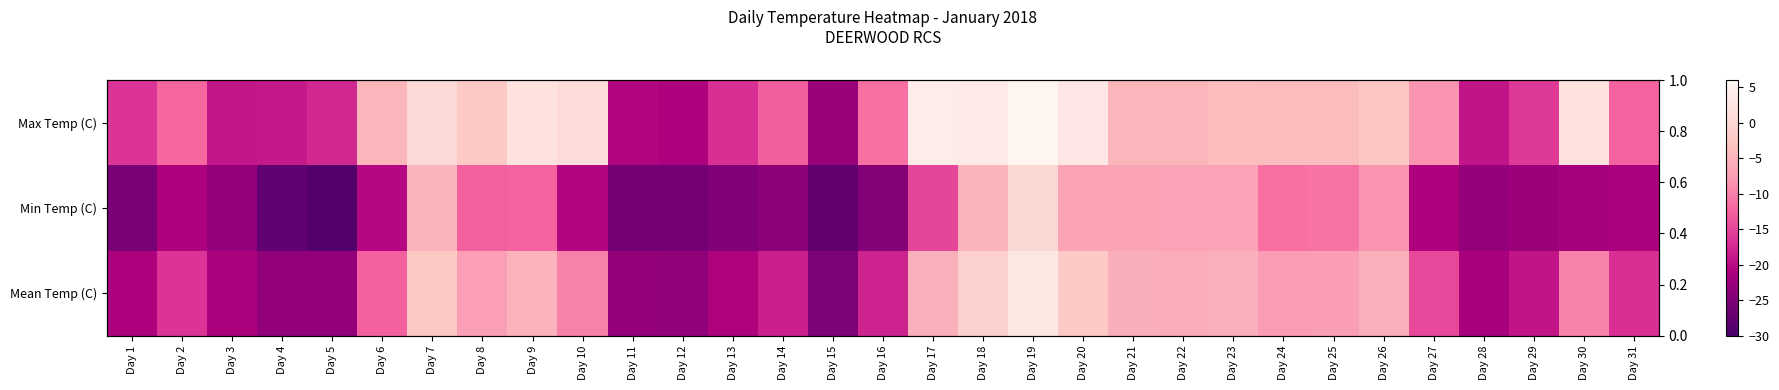

Is the value of Mean Temp (C) at Day 6 greater than the value of Max Temp (C) at Day 11?

Yes